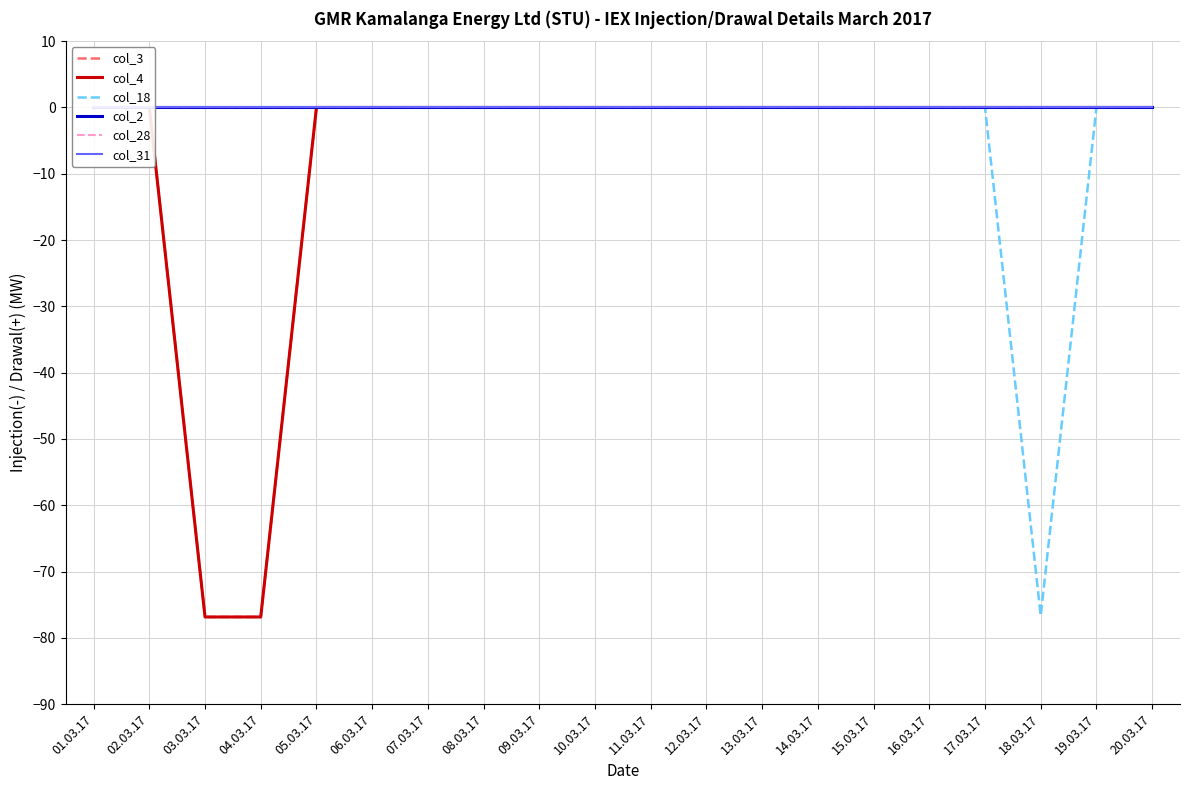

List the series in order of their peak value, lowest first.

col_3, col_4, col_18, col_2, col_28, col_31